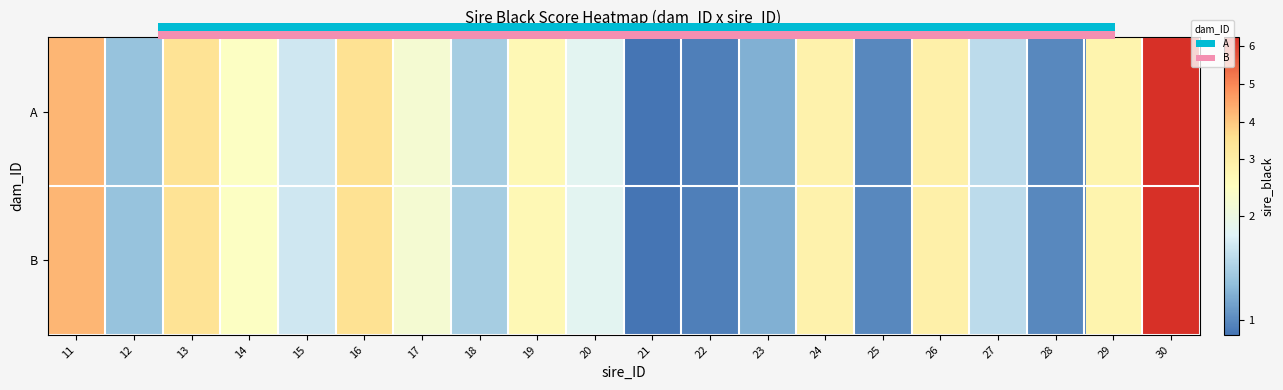

What is the approximate value of B at 26?

2.9